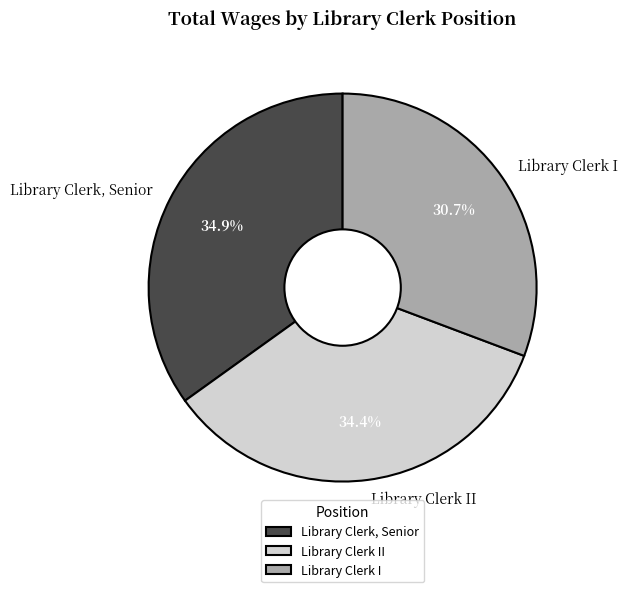

Which category has the biggest portion of the pie?

Library Clerk, Senior